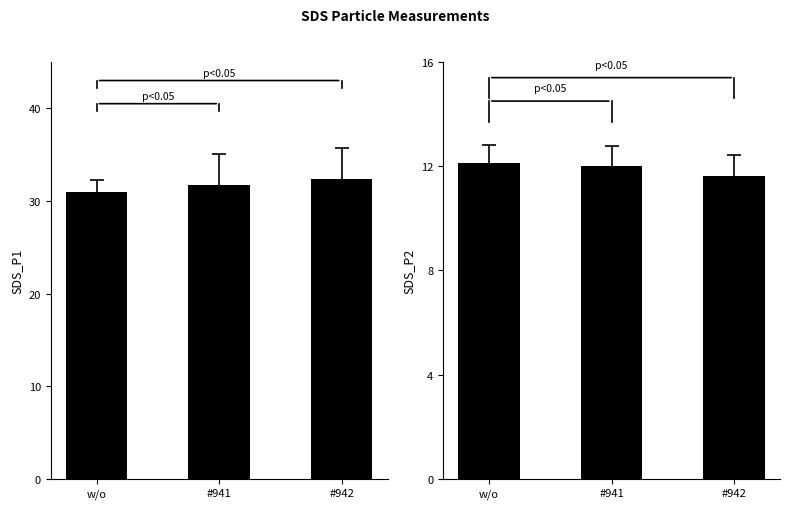

Count the number of data series in this chart.

2